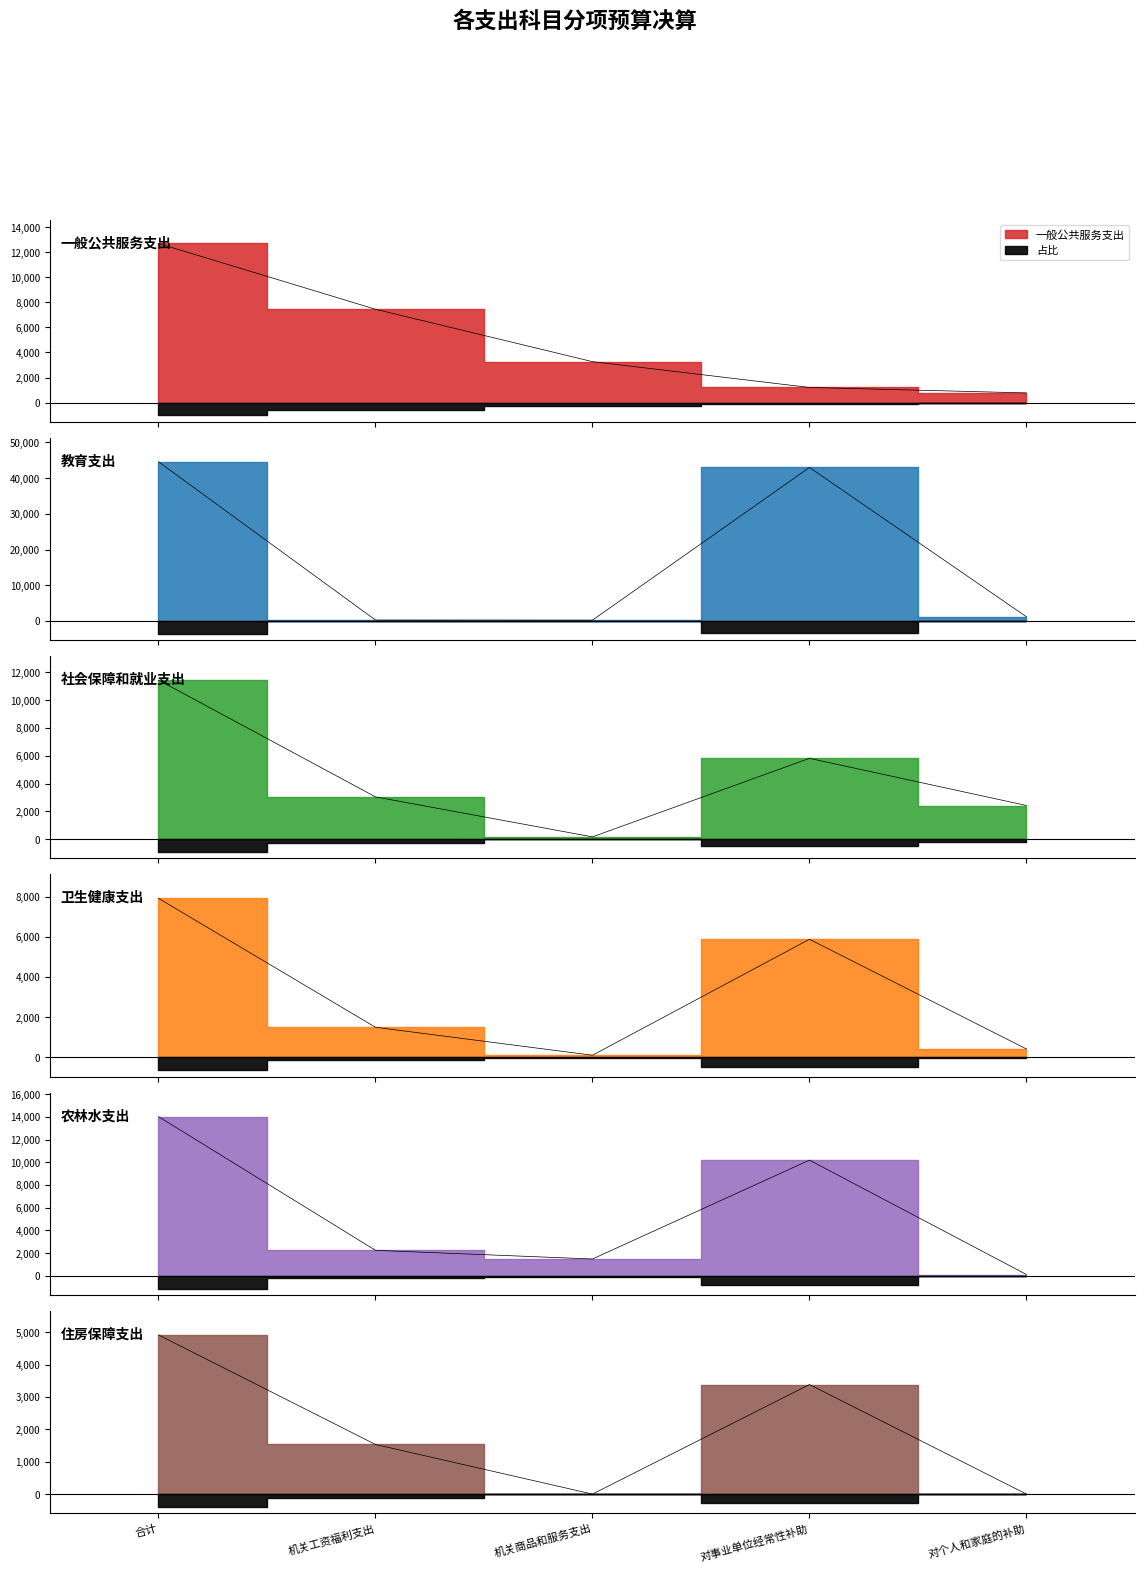

Between 对个人和家庭的补助 and 机关工资福利支出, which is larger?

机关工资福利支出